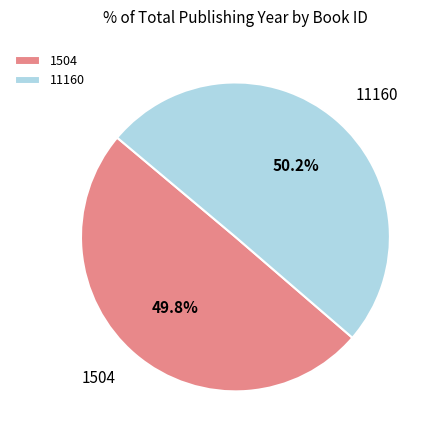

What percentage is the 1504 slice, to the nearest percent?

50%